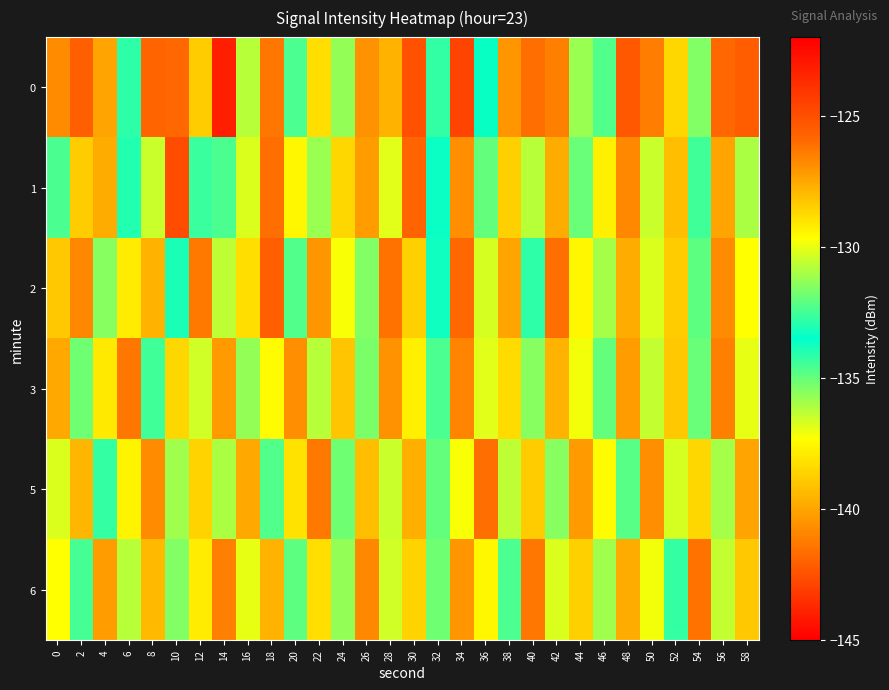

Count the number of data series in this chart.

6